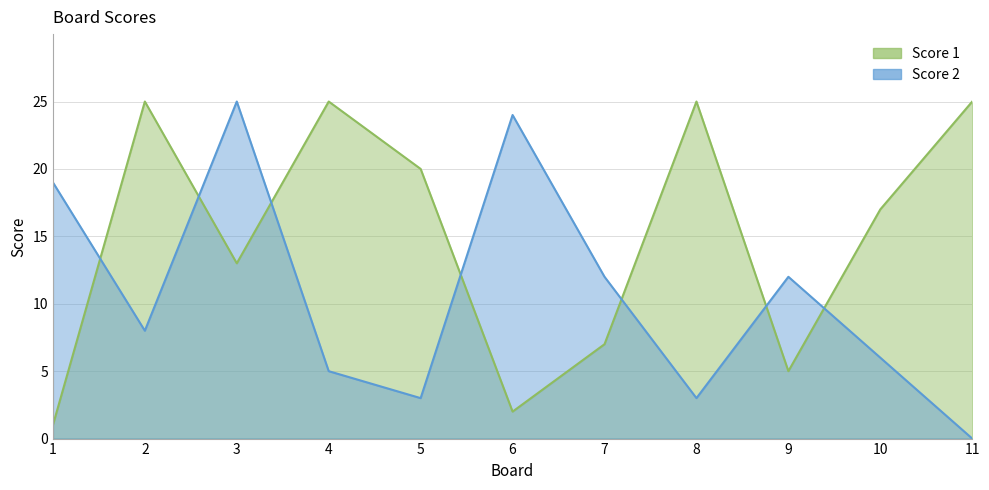

What is the maximum value shown in the chart?

25